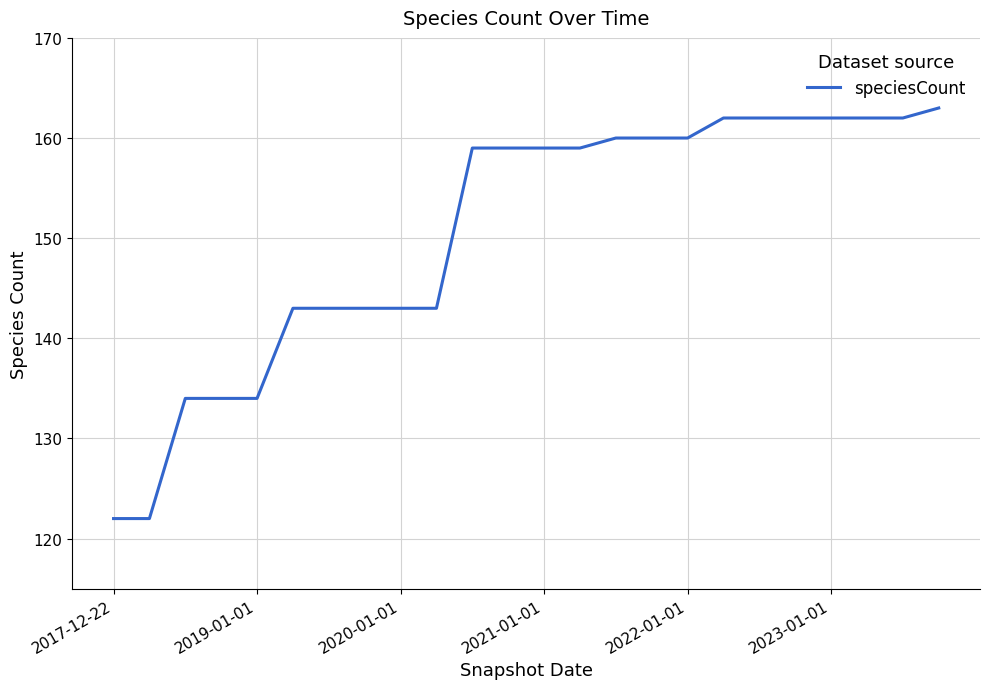

What is the smallest value displayed?

122